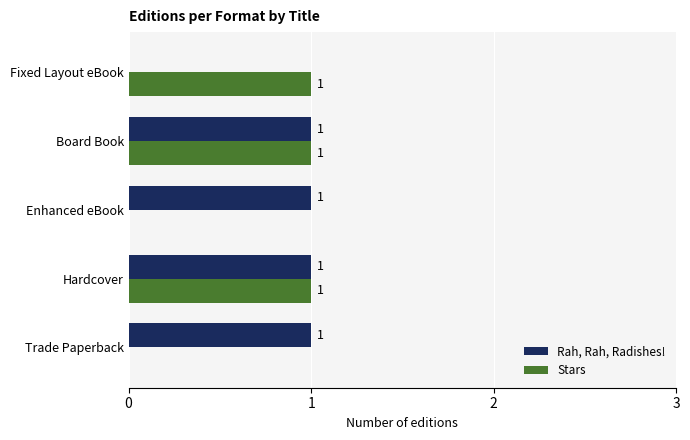

What is the highest value of the Stars series?

1